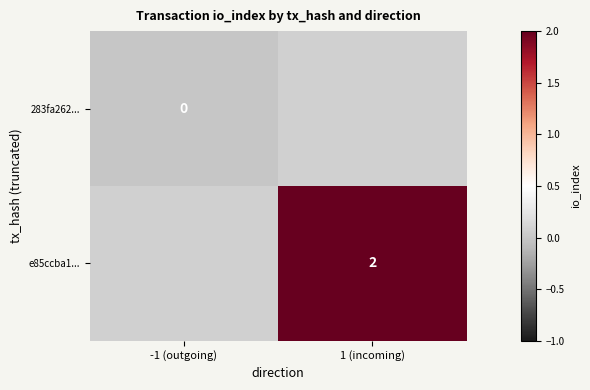

Is it true that e85ccba1... equals 1 at 1 (incoming)?

False